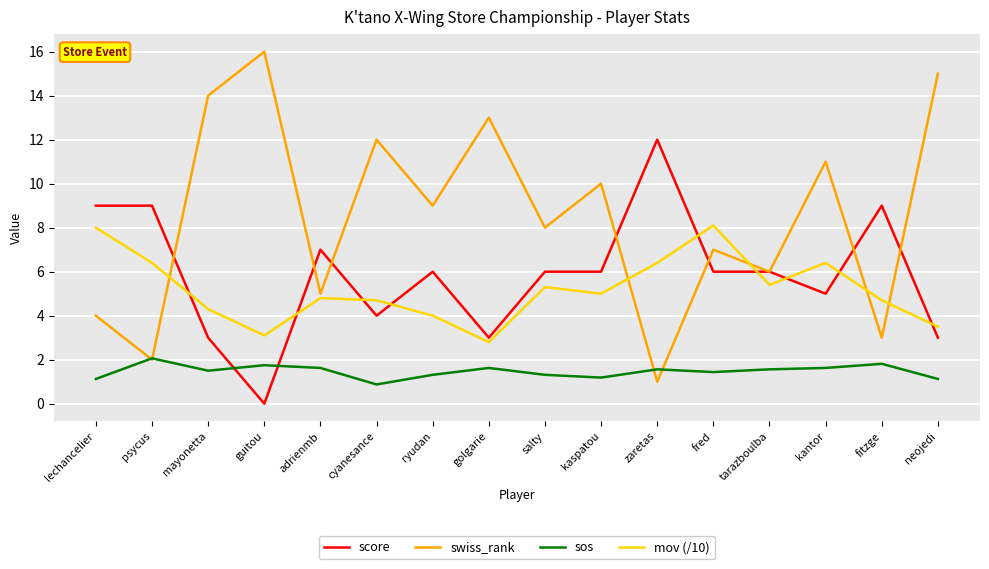

Which series has the largest range (max minus min)?

swiss_rank